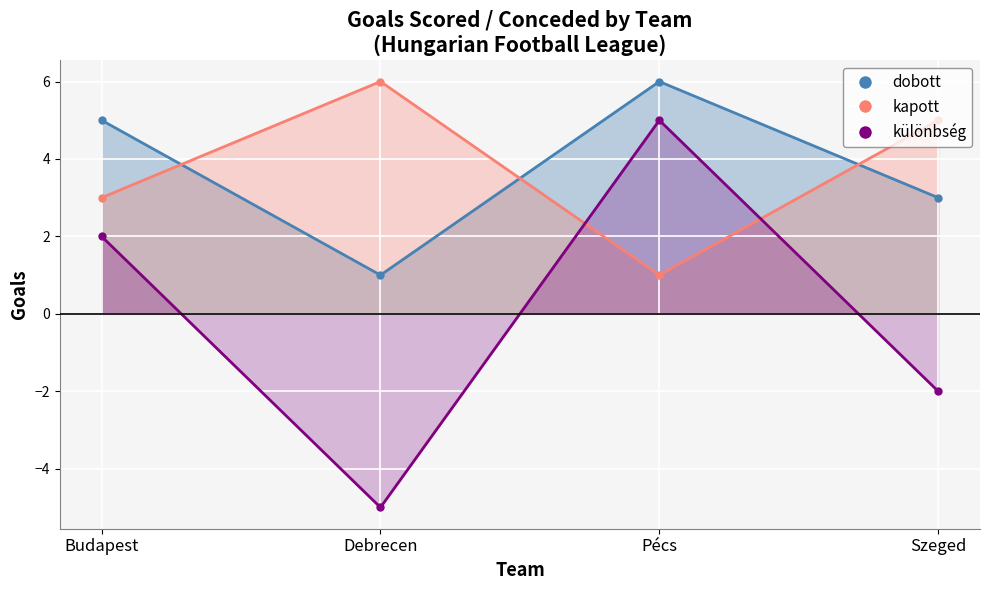

Does the chart display data point markers on the line(s)?

Yes